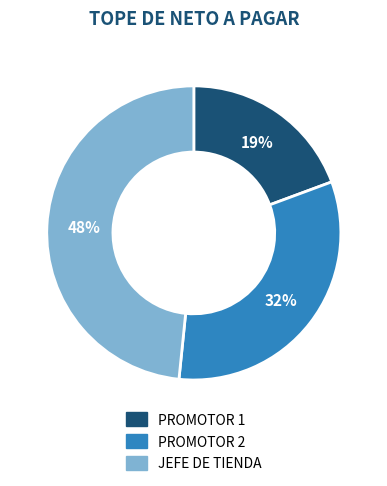

Is the sum of PROMOTOR 2 and JEFE DE TIENDA greater than half?

Yes